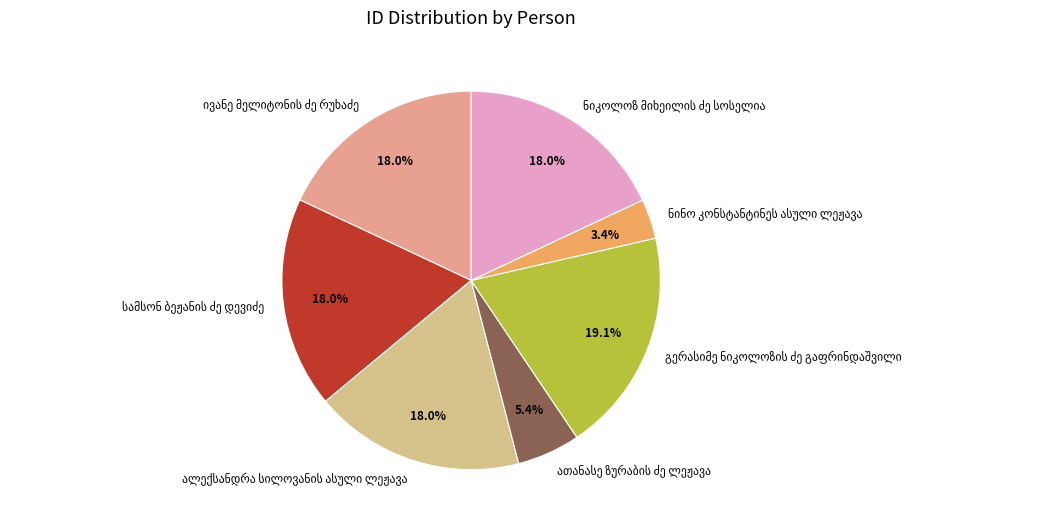

Is there any slice that represents more than half of the pie?

No